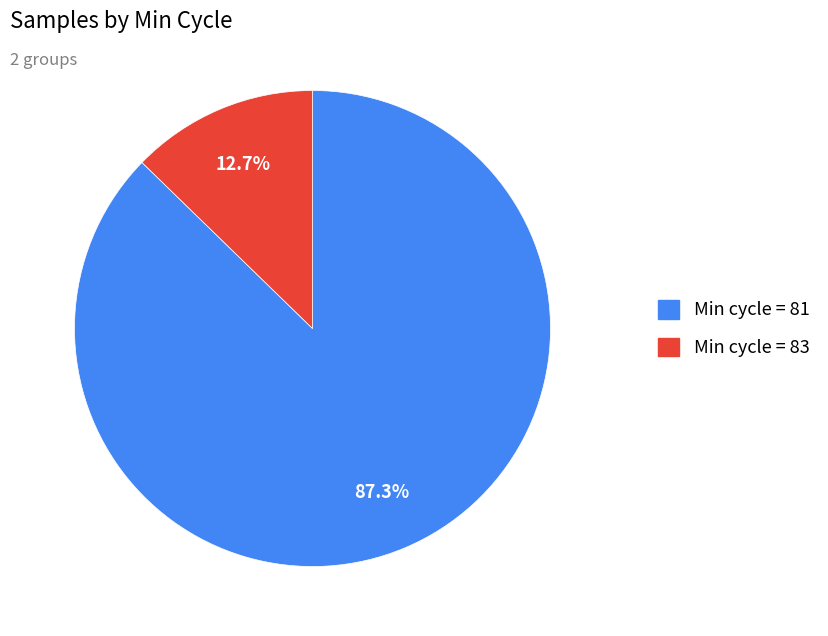

Is there any slice that represents more than half of the pie?

Yes